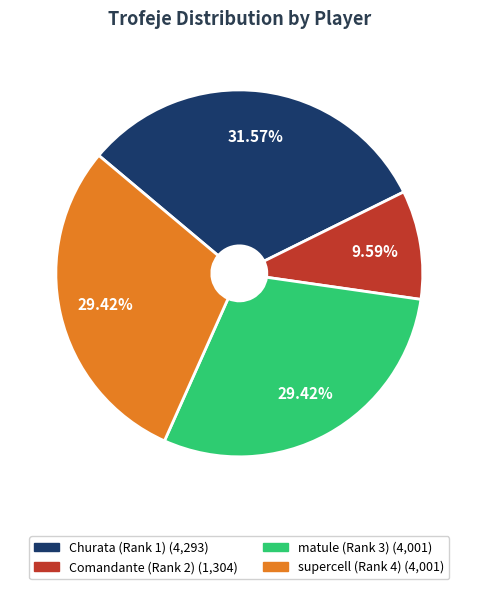

Which category has the biggest portion of the pie?

Churata (Rank 1)